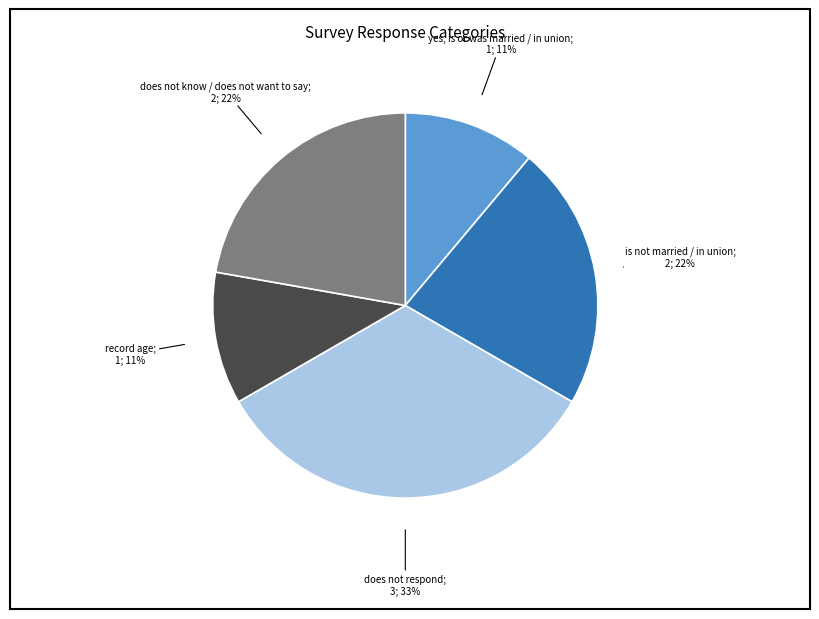

Is there any slice that represents more than half of the pie?

No